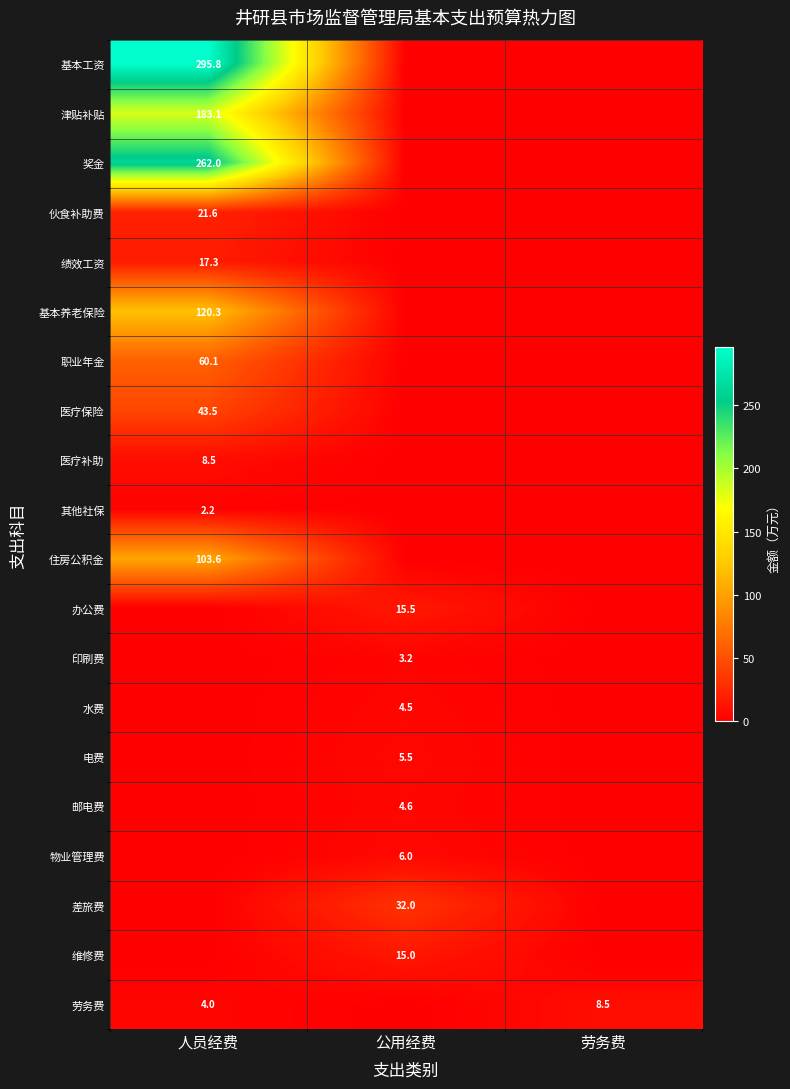

The 医疗补助 series shows 11.1 at 人员经费. True or false?

False